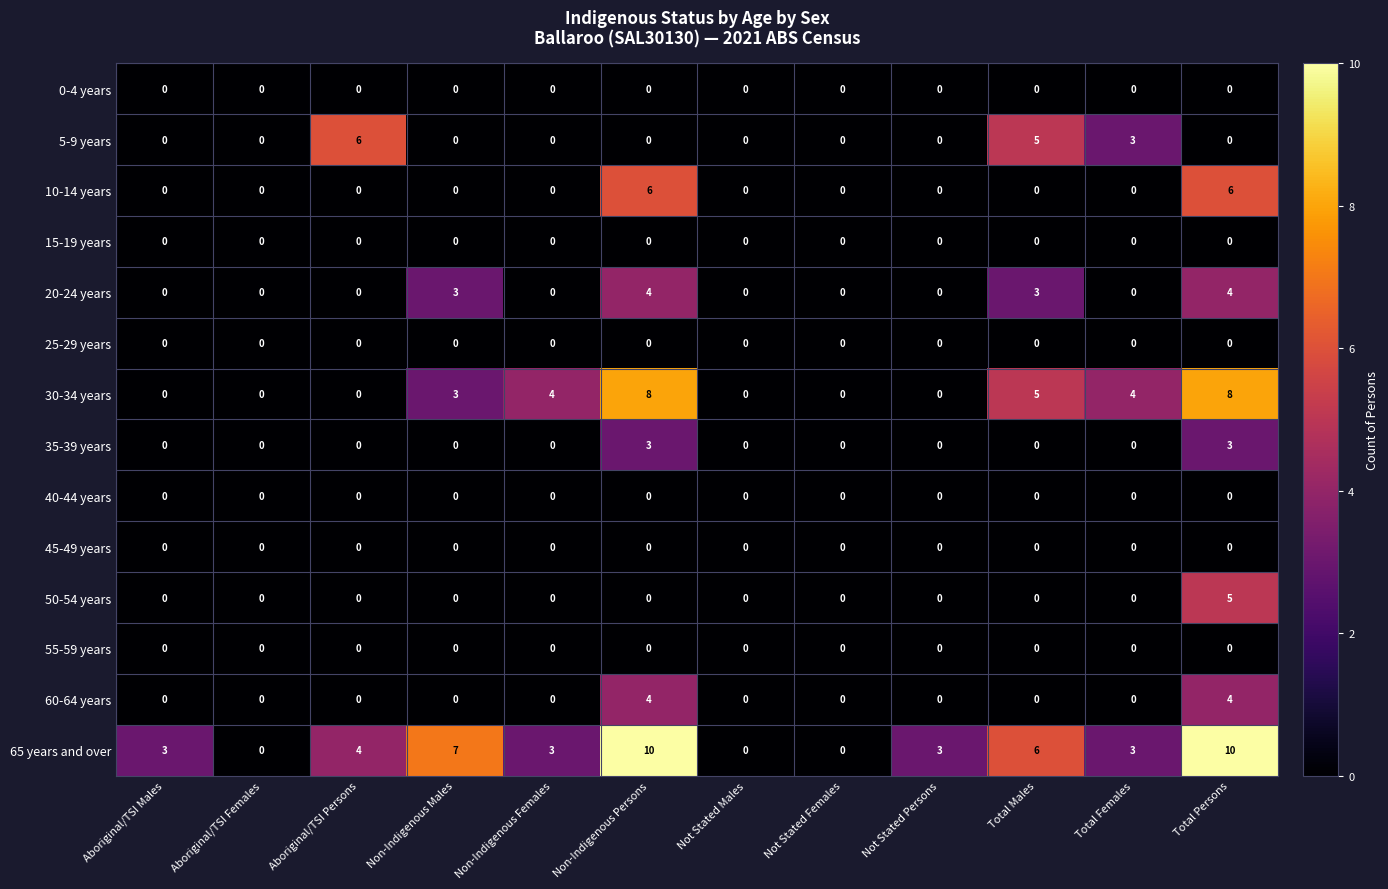

At how many categories does at least one series exceed 2?

9